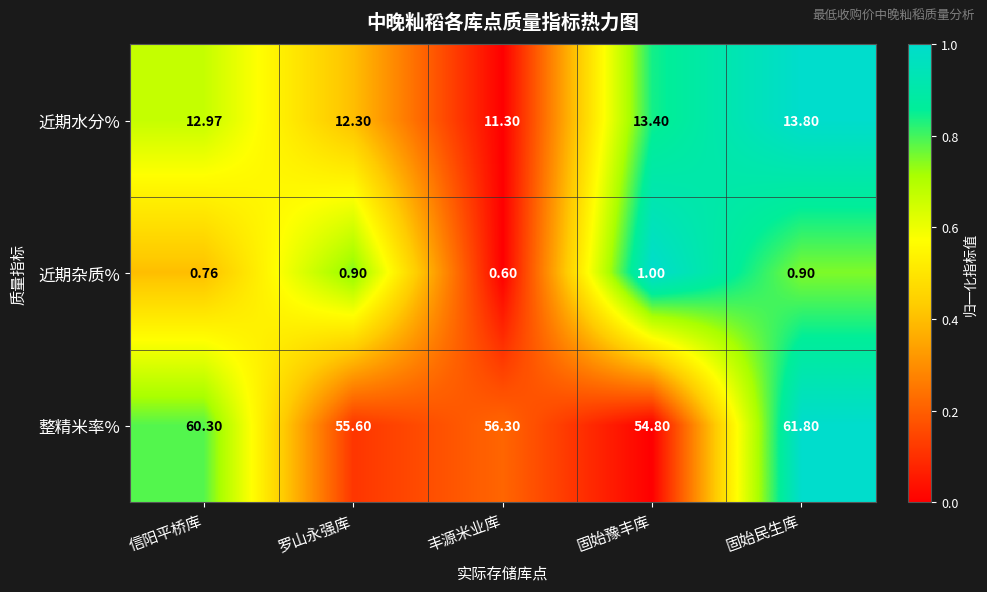

Which series has the widest spread of values?

整精米率%